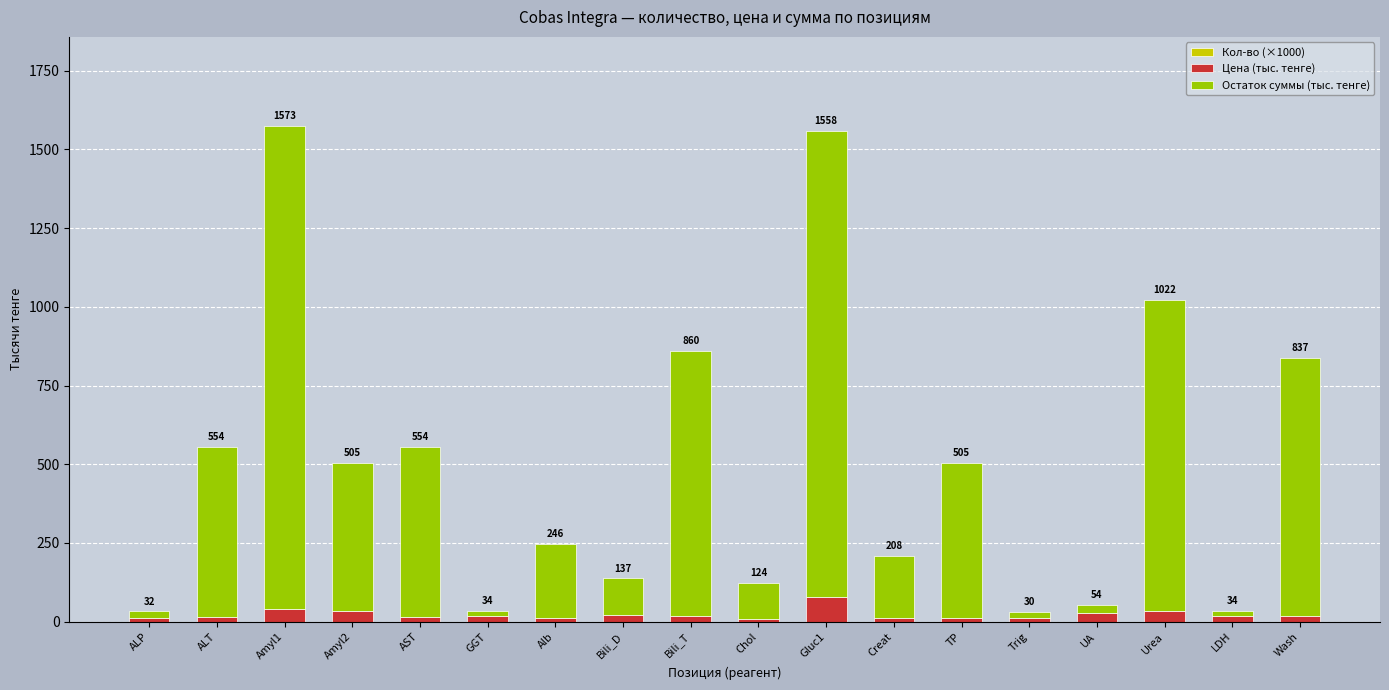

Rank the series by their maximum value, from highest to lowest.

Остаток суммы (тыс. тенге), Цена (тыс. тенге), Кол-во (×1000)